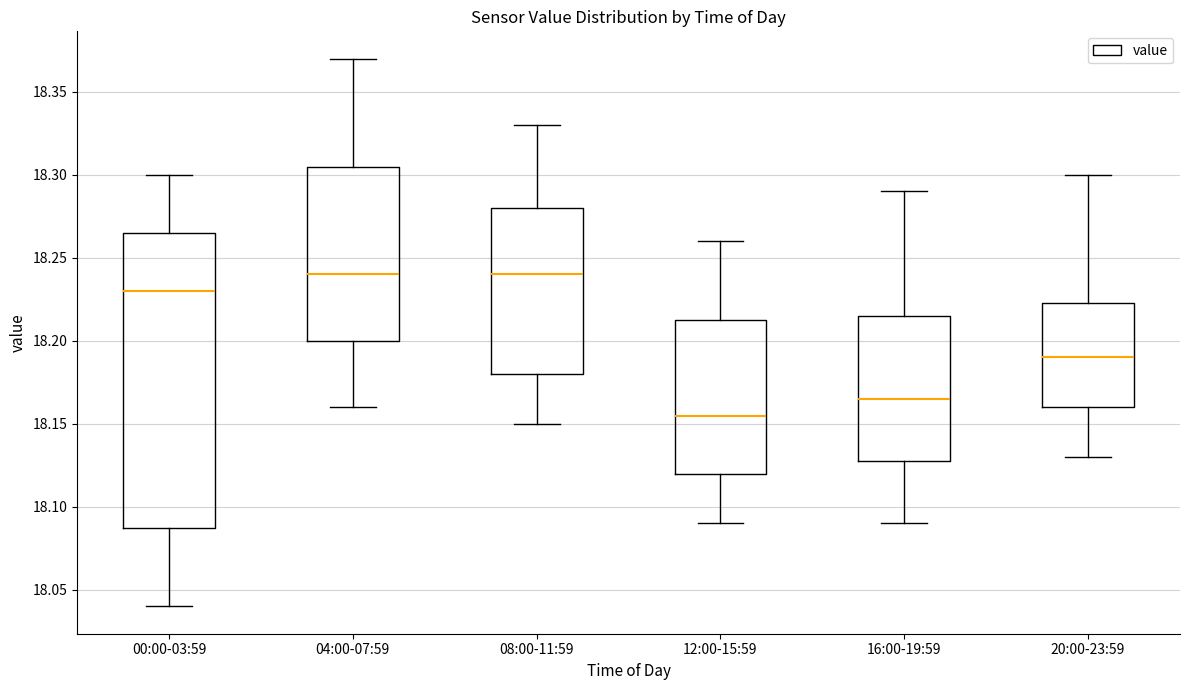

Reading left to right, transcribe this box plot: for each box, give where its median line is, the range the box spans, and where its two whiskers end, as read against the y-axis. The values are not printed on the chart, so give them approximately, as read against the axis.

00:00-03:59: median 18.230, box 18.090 to 18.265, whiskers 18.040 to 18.300
04:00-07:59: median 18.240, box 18.200 to 18.305, whiskers 18.160 to 18.370
08:00-11:59: median 18.240, box 18.180 to 18.280, whiskers 18.150 to 18.330
12:00-15:59: median 18.155, box 18.120 to 18.215, whiskers 18.090 to 18.260
16:00-19:59: median 18.165, box 18.130 to 18.215, whiskers 18.090 to 18.290
20:00-23:59: median 18.190, box 18.160 to 18.225, whiskers 18.130 to 18.300